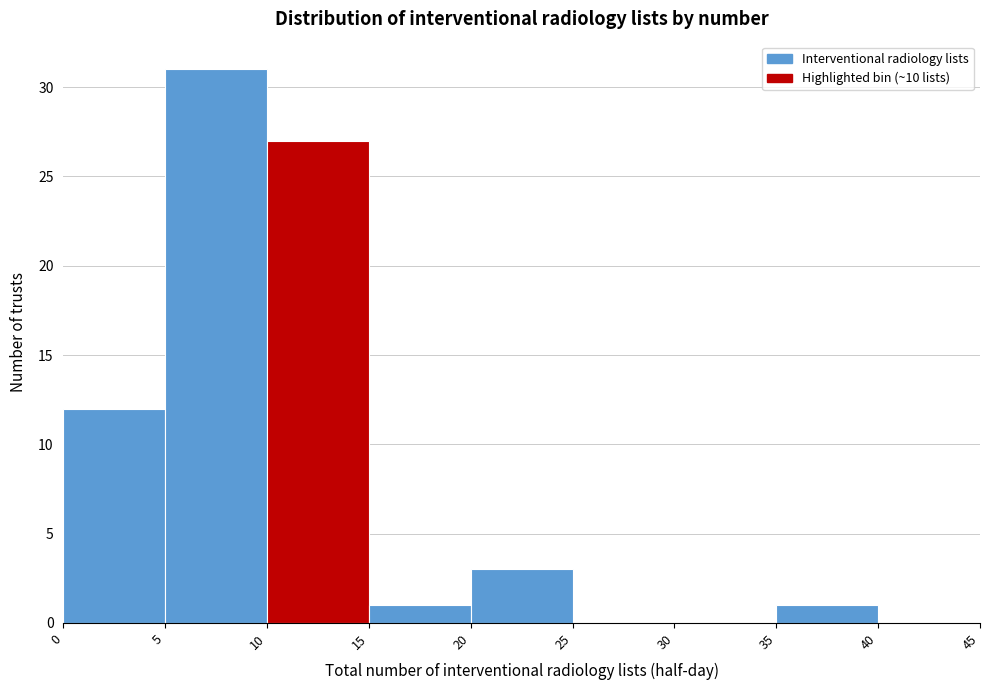

Reading left to right, transcribe this chart: for each bar, give the range it covers on the x-axis and its height. The values are not printed on the chart, so give them approximately, as read against the axis.

0 to 5: 12
5 to 10: 31
10 to 15: 27
15 to 20: 1
20 to 25: 3
25 to 30: 0
30 to 35: 0
35 to 40: 1
40 to 45: 0